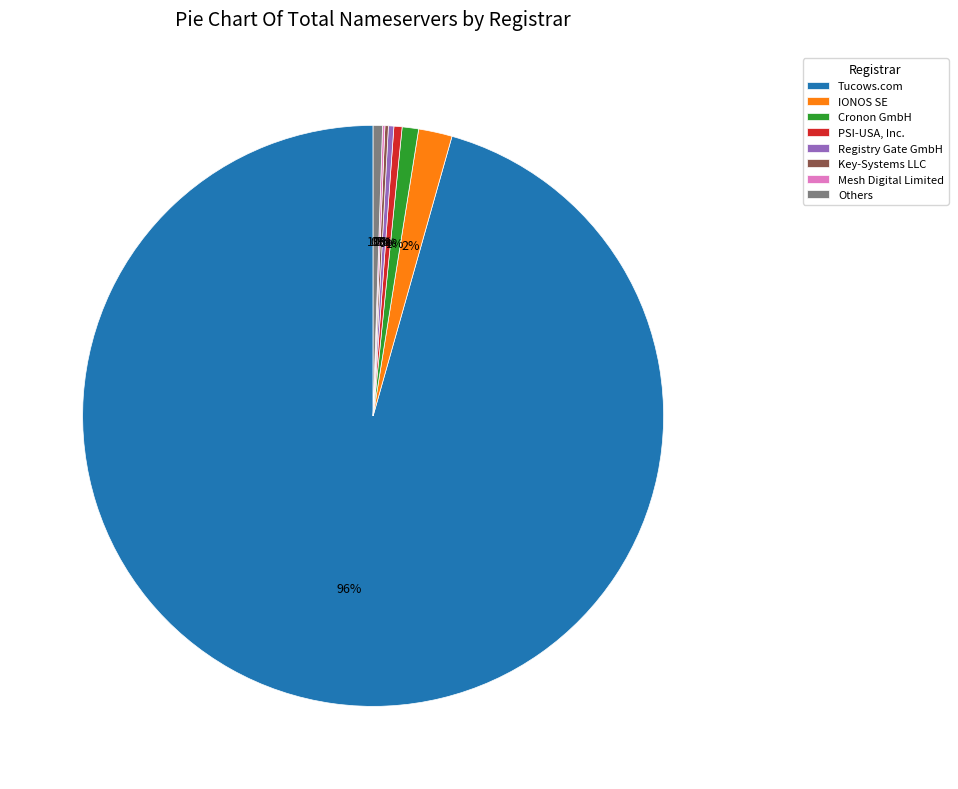

Is there any slice that represents more than half of the pie?

Yes